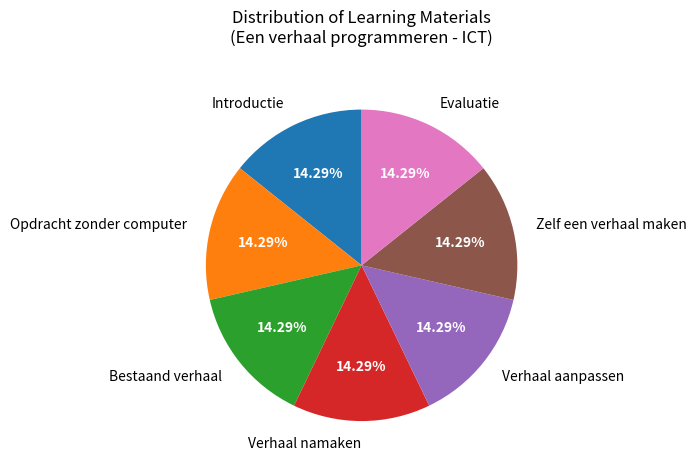

Combined, do Verhaal namaken and Zelf een verhaal maken account for over 50%?

No